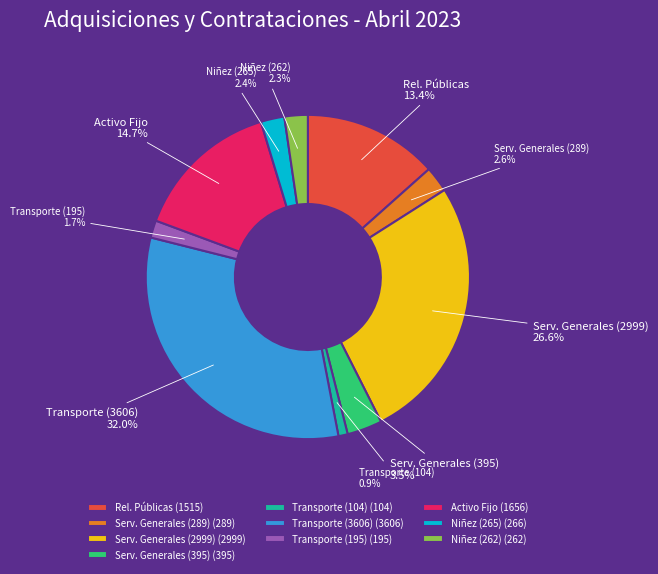

What is the ratio of the value at Serv. Generales (2999) to the value at Rel. Públicas?

2.0